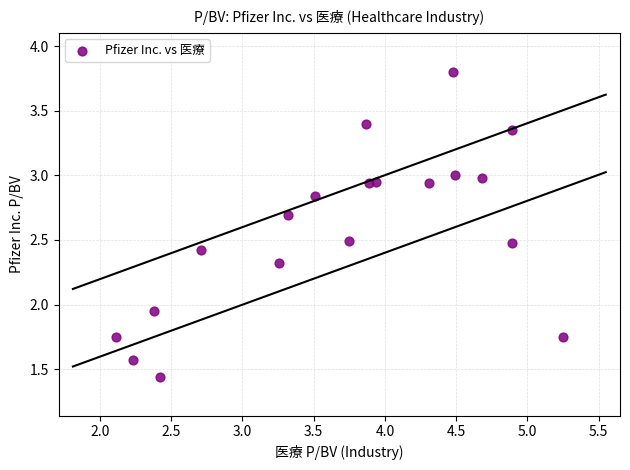

What is the range of X values (max minus min)?

3.1